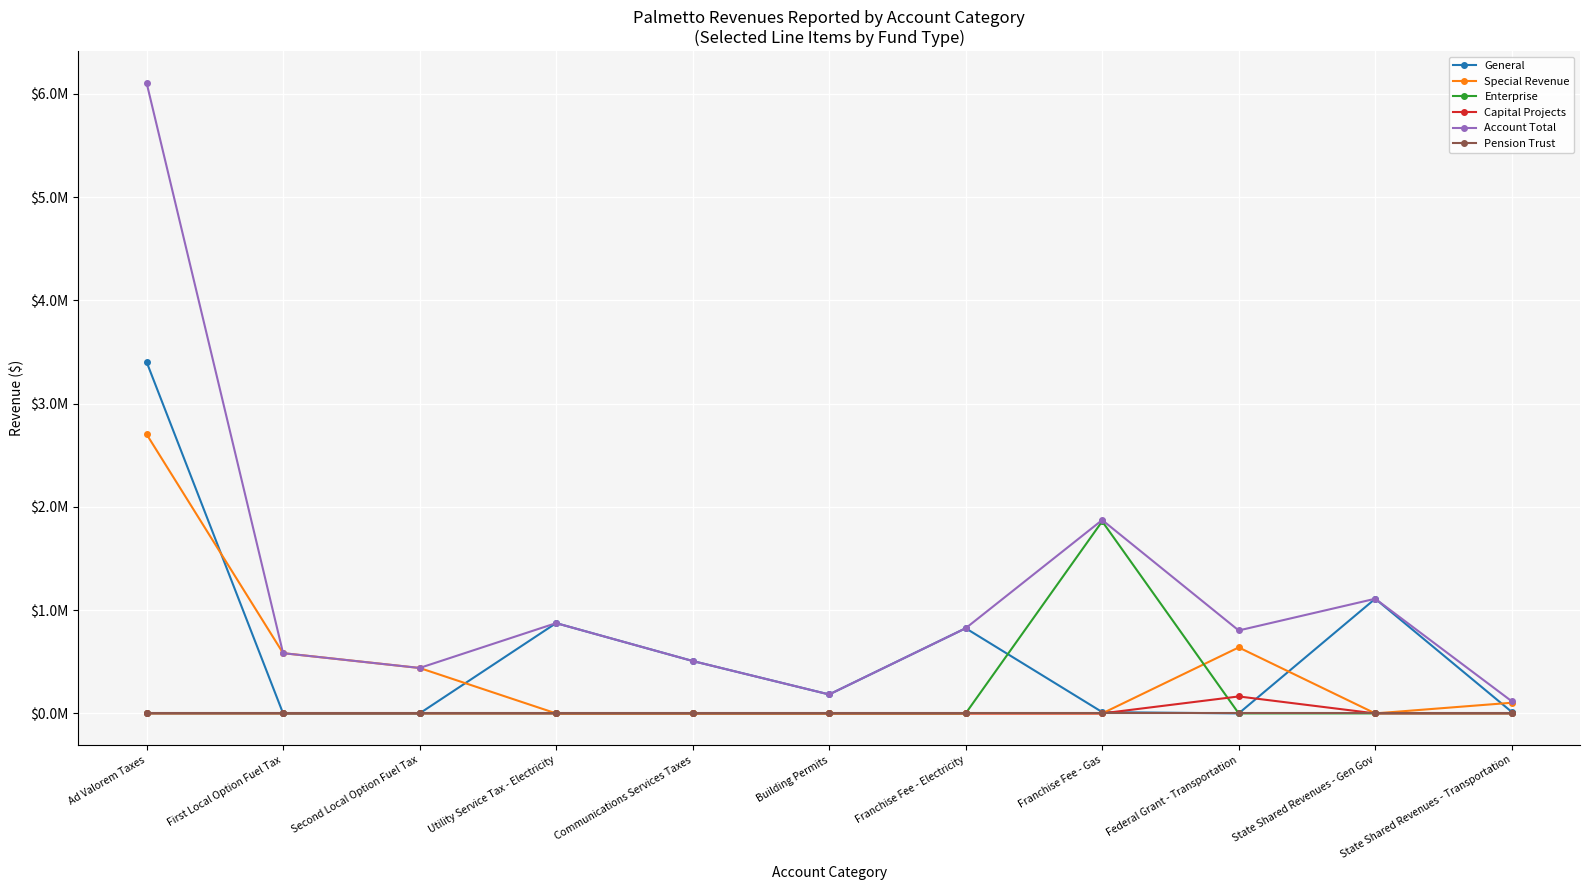

In Capital Projects, how many points are higher than both neighbors (excluding endpoints)?

1